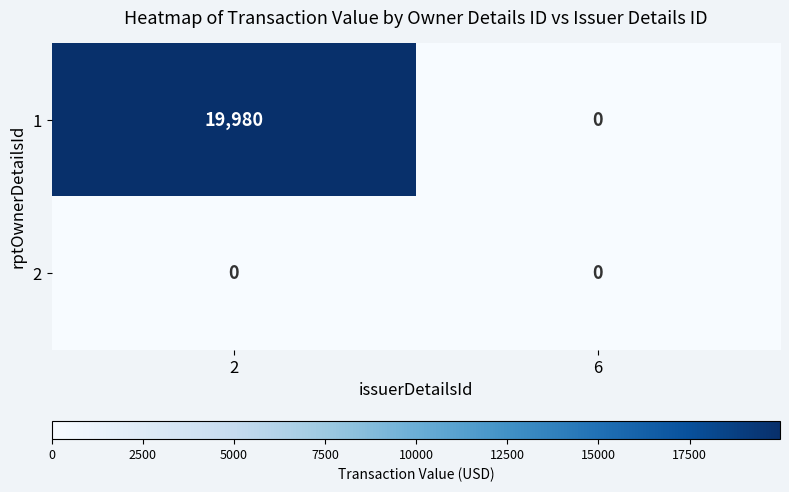

True or false: 1 has a value of 6985 at 2.

False